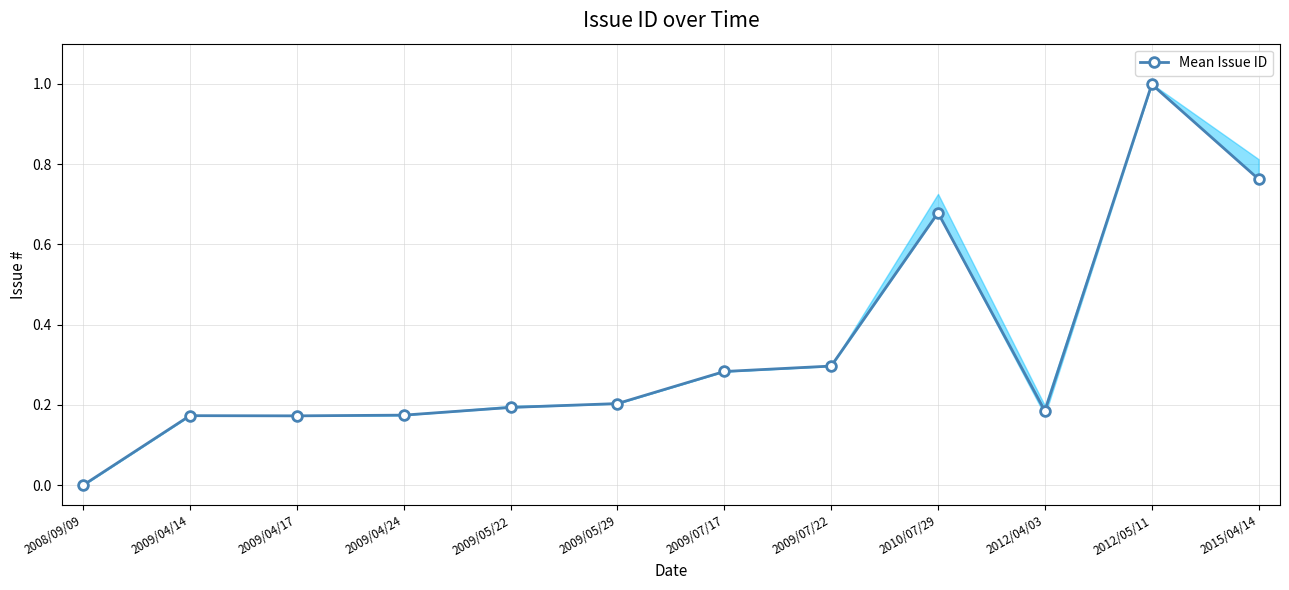

True or false: the data shows 0.2 at 2009/05/22.

True